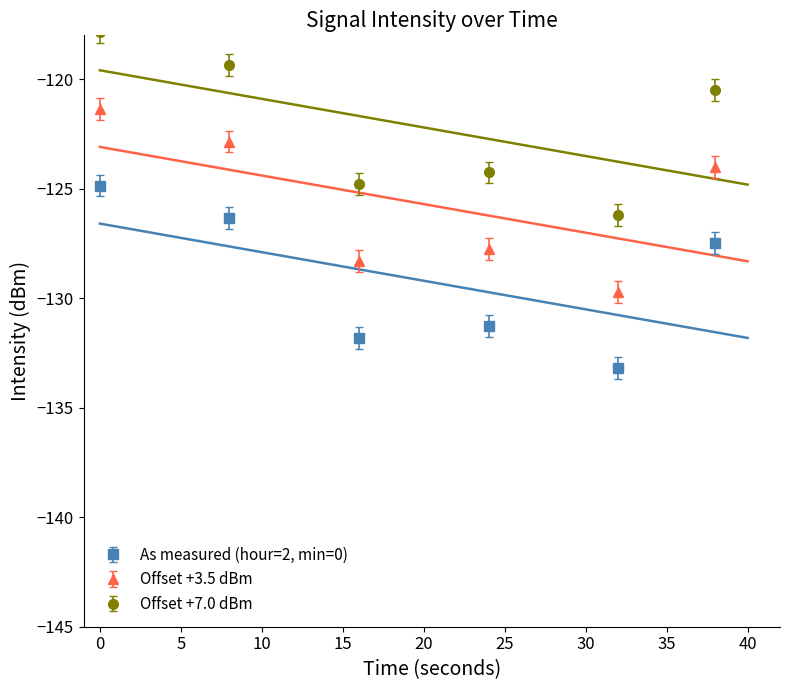

What is the value of the intensity(dBm) point at the 12th from the left?

-131.1